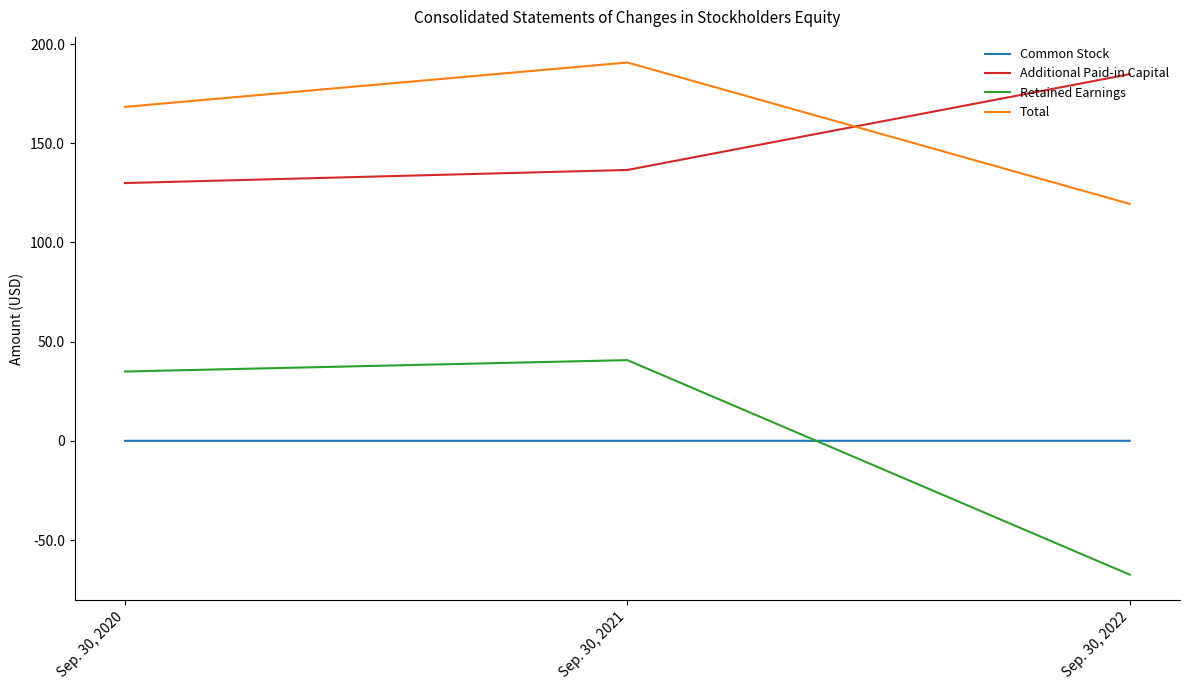

Reading left to right, extract all data points from this chart.

Common Stock: 22525	25617	46464
Additional Paid-in Capital: 129930330	136535303	184821771
Retained Earnings: 34954061	40691955	-67432727
Total: 168325821	190697711	119445670